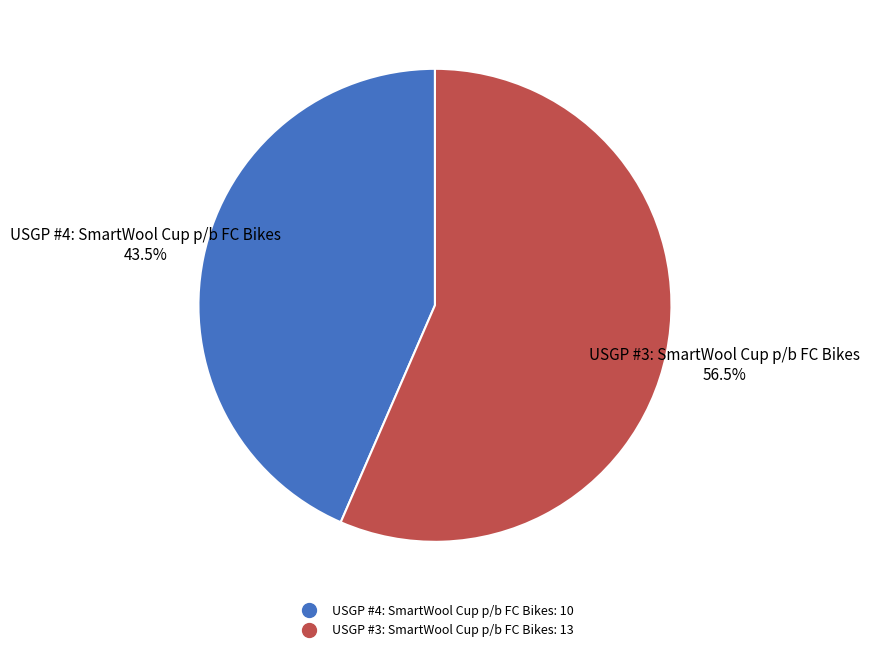

What is the ratio of the value at USGP #4: SmartWool Cup p/b FC Bikes to the value at USGP #3: SmartWool Cup p/b FC Bikes?

0.8